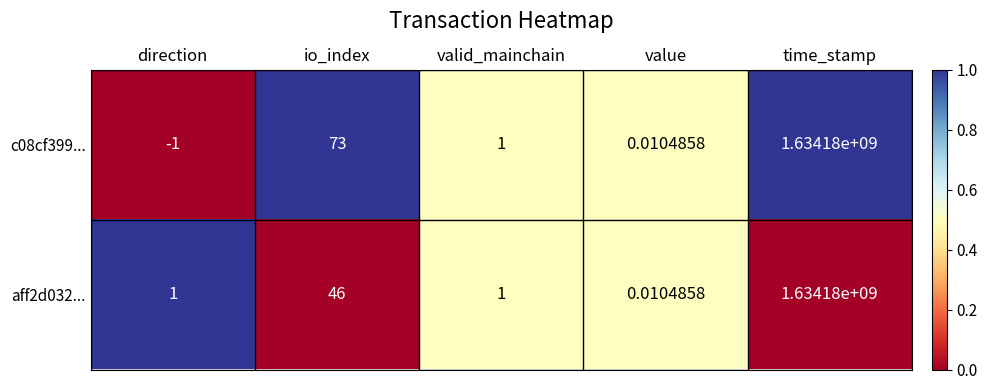

Rank the series by their average value, from highest to lowest.

c08cf399..., aff2d032...